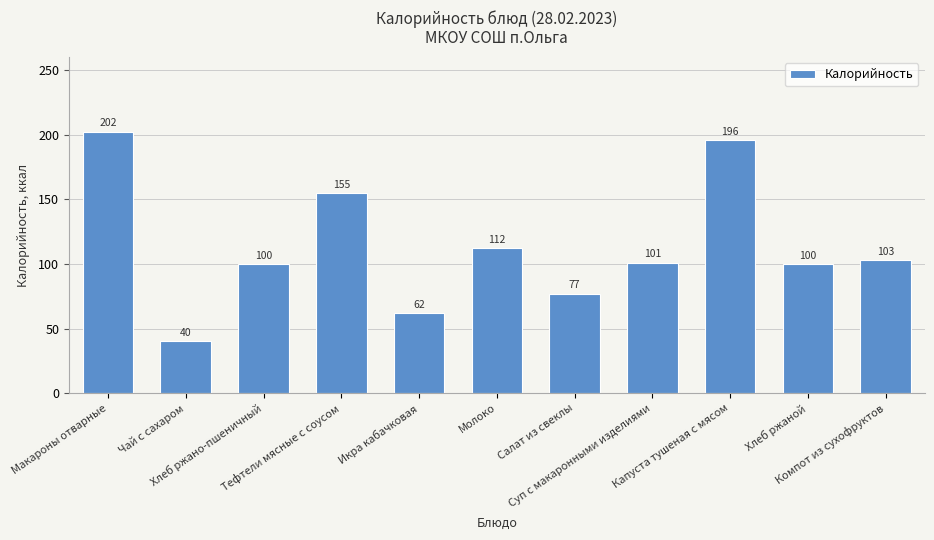

What is the minimum value shown in the chart?

40.0